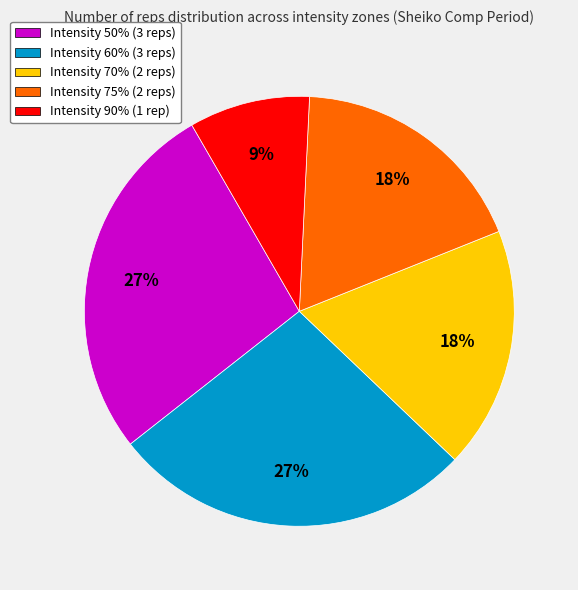

Count the number of slices in the pie.

5